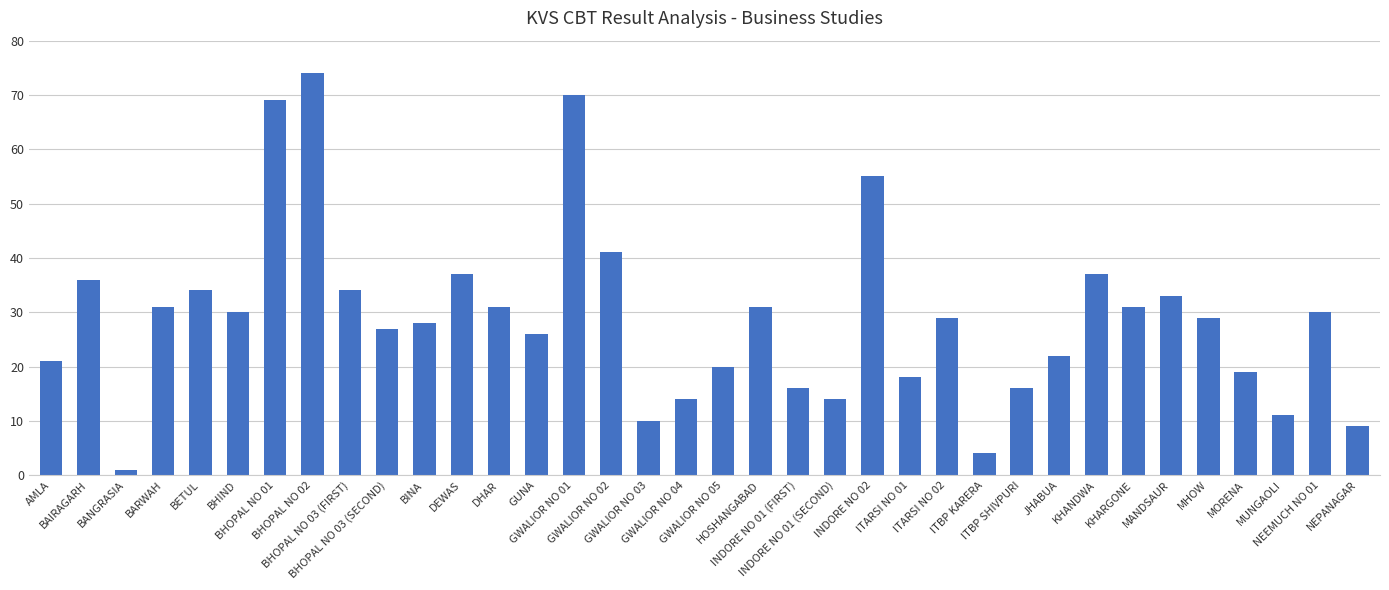

What is the minimum value shown in the chart?

1